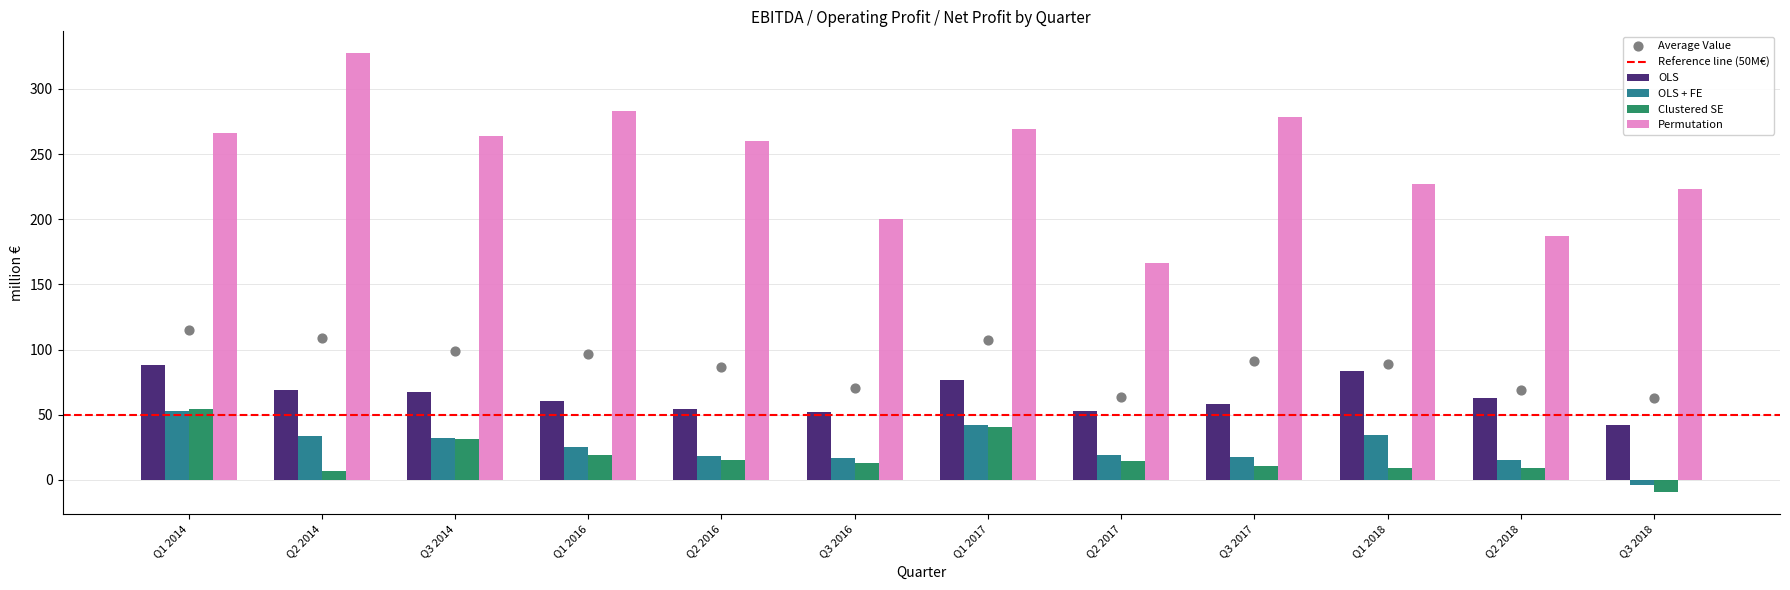

What are all the series names shown in the legend?

OLS, OLS + FE, Clustered SE, Permutation